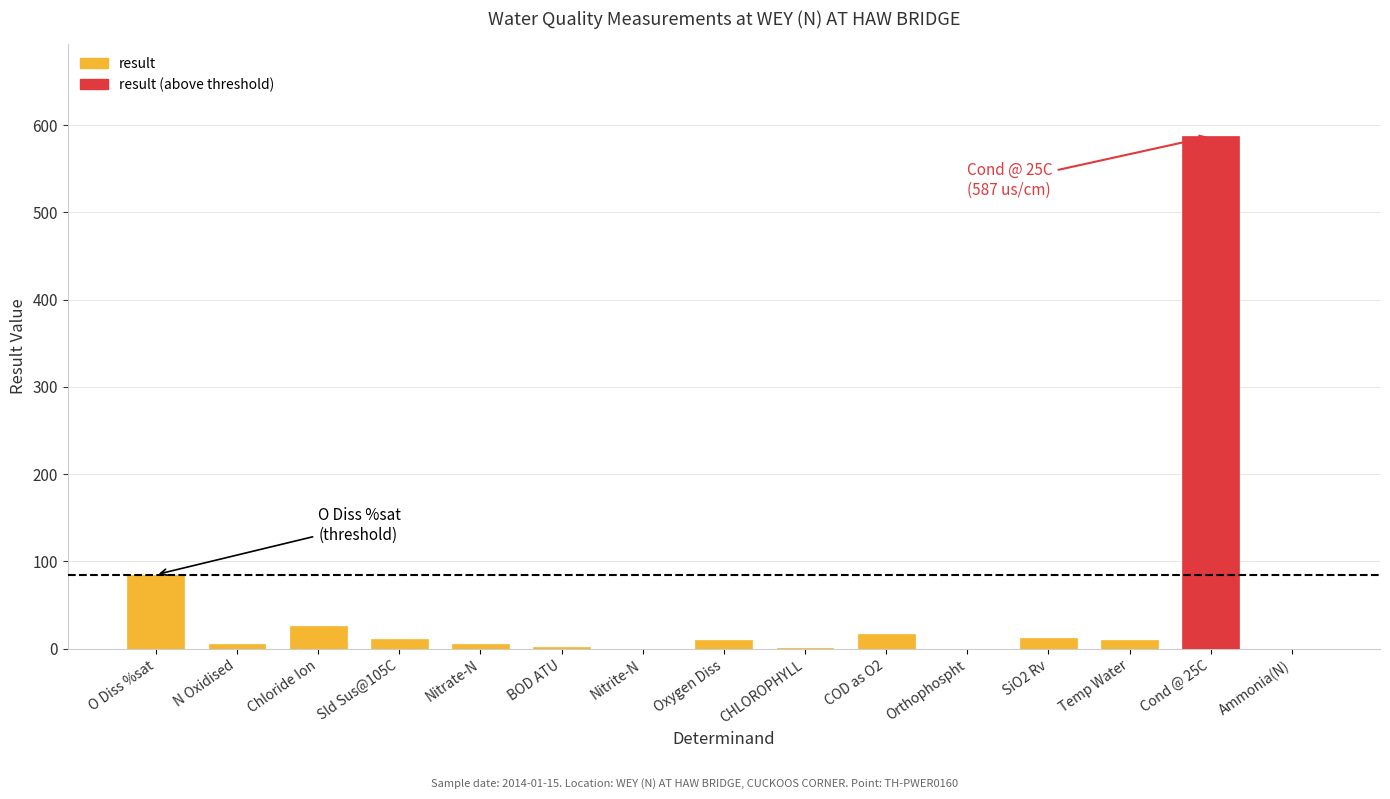

Is it true that the value at COD as O2 is 17.0?

True